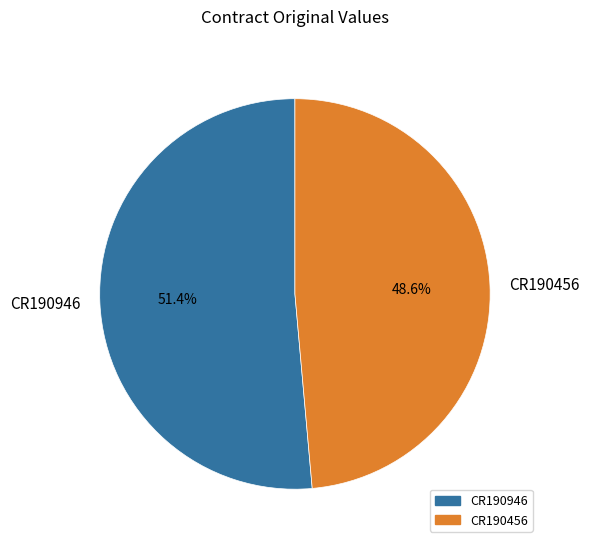

Is there a majority slice in this chart?

Yes